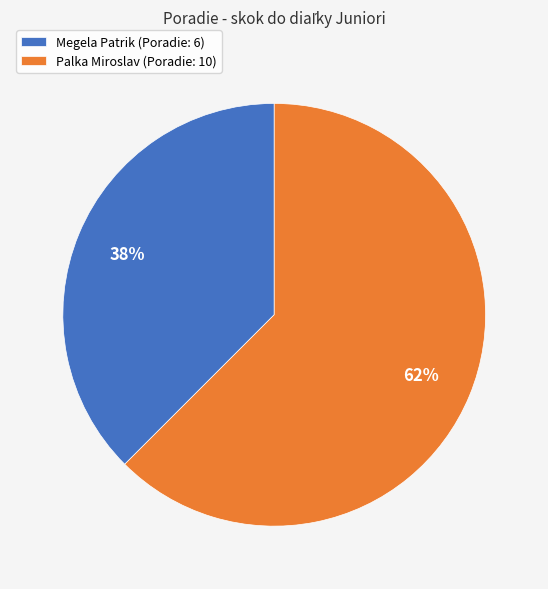

Do Palka Miroslav (Poradie: 10) and Megela Patrik (Poradie: 6) together represent more than half of the pie?

Yes